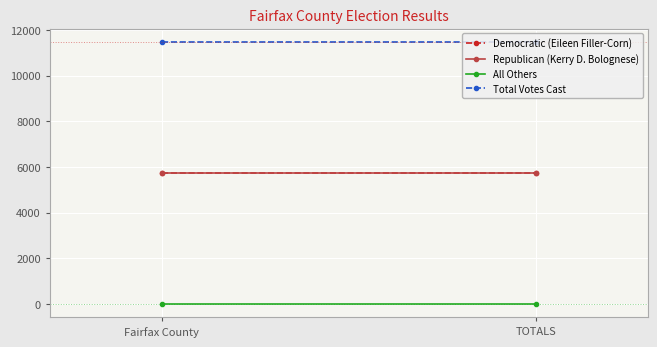

The value of Total Votes Cast at TOTALS is 14990. True or false?

False